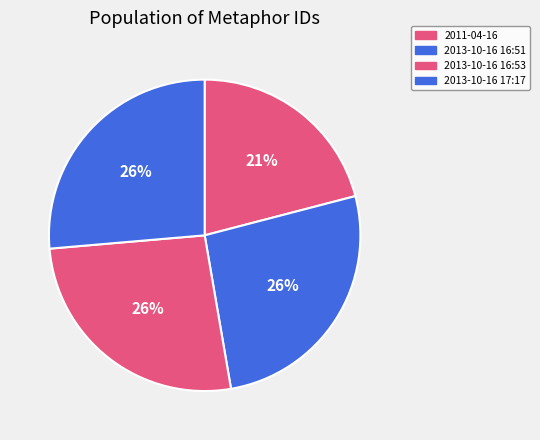

How many segments does this pie chart have?

4